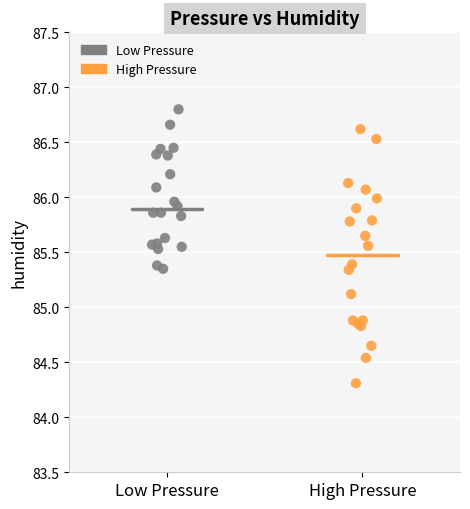

Which series has the largest Y range (max minus min)?

High Pressure